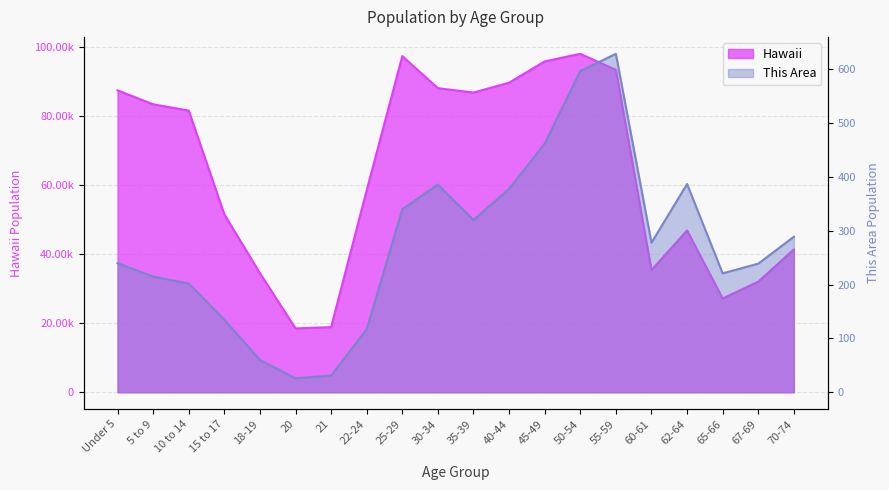

True or false: This Area and Hawaii cross at least once.

False